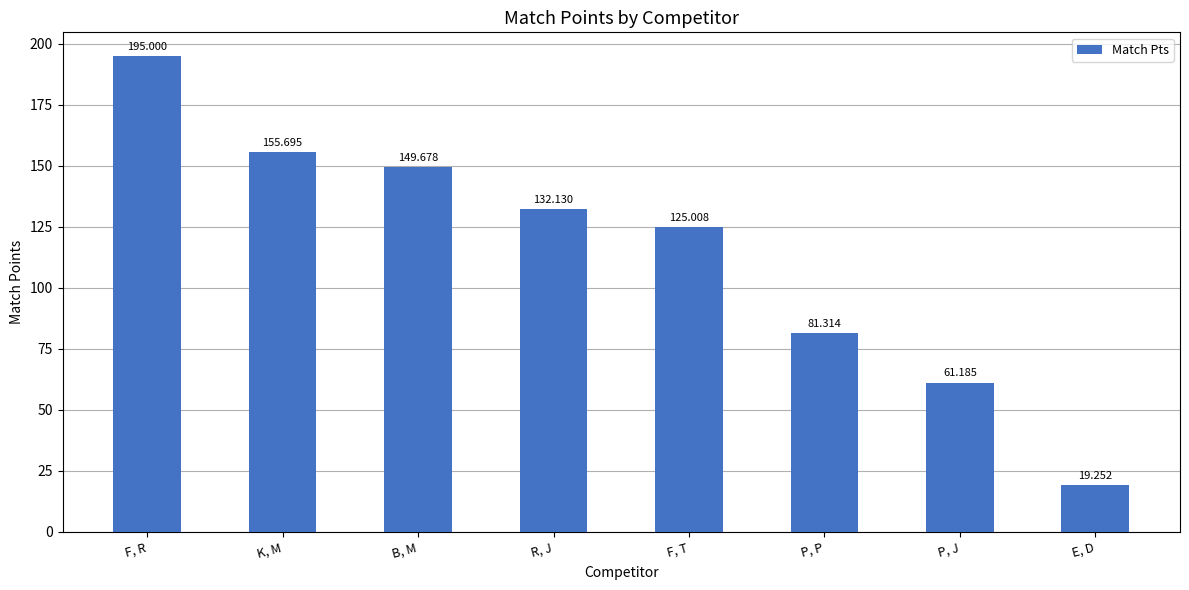

At which category does the chart reach its peak across all series?

F, R